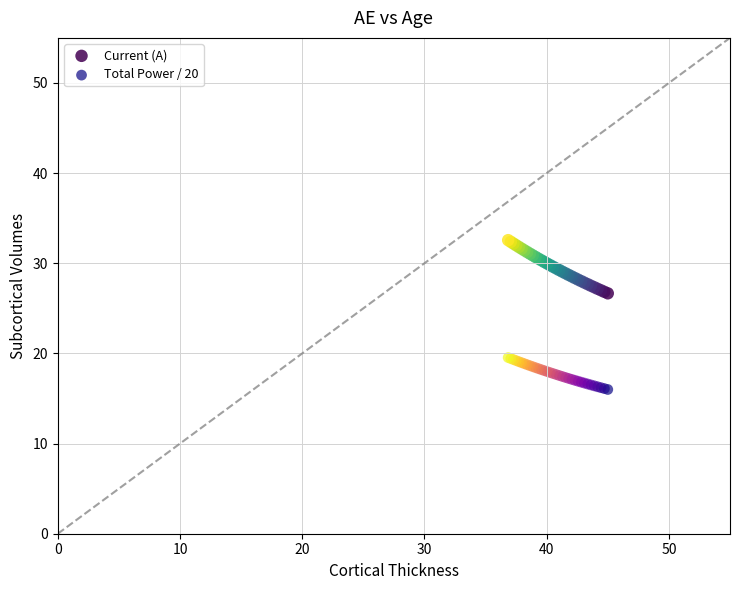

Which series contains the highest Y value?

Current (A)